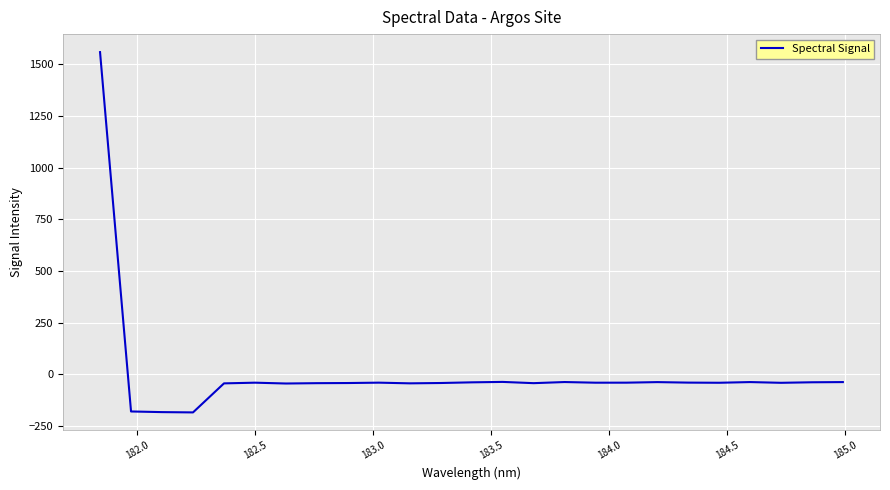

What is the minimum value shown in the chart?

-183.5